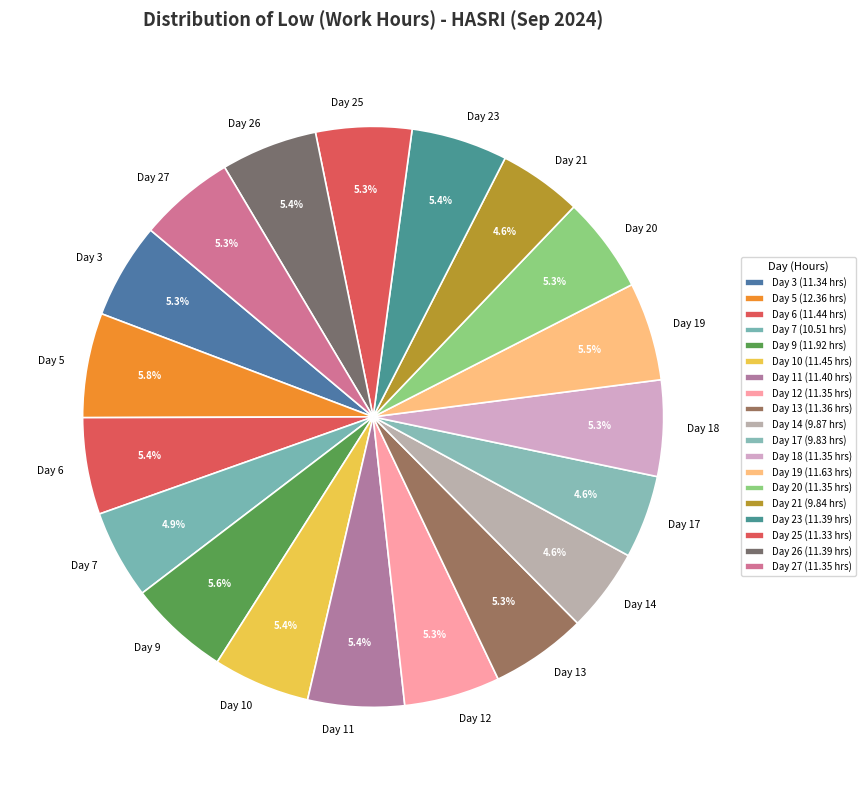

Is it true that Day 3 is 5% of the pie?

True